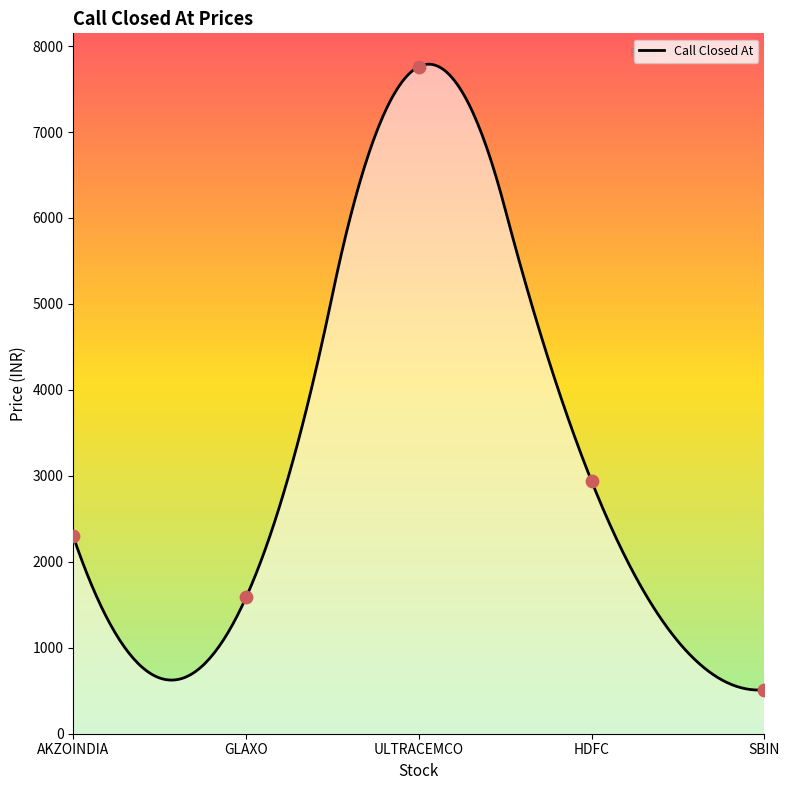

Which has a higher value, HDFC or GLAXO?

HDFC